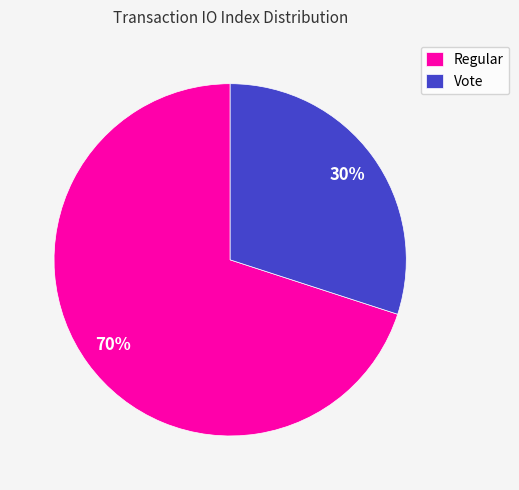

Which has a higher value, Vote or Regular?

Regular